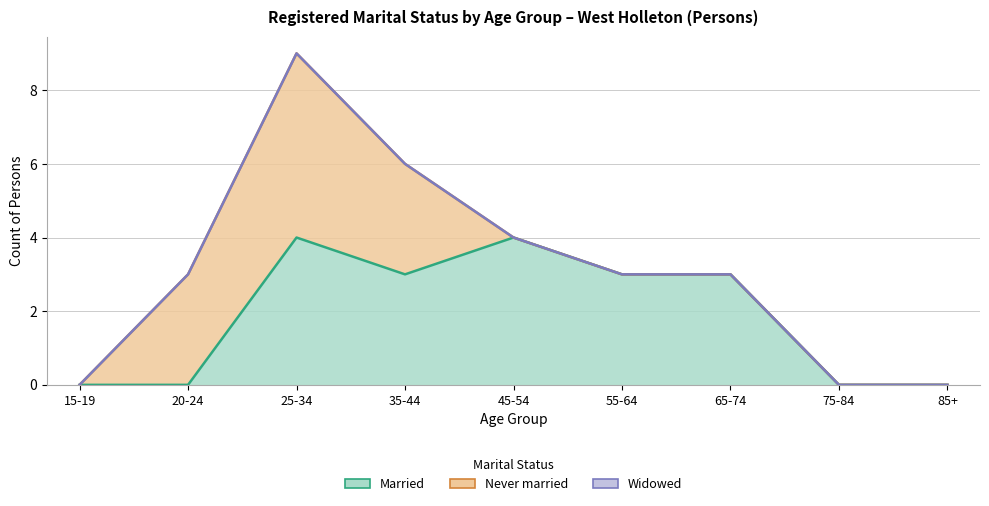

What is the label of the 8th point from the left?

75-84